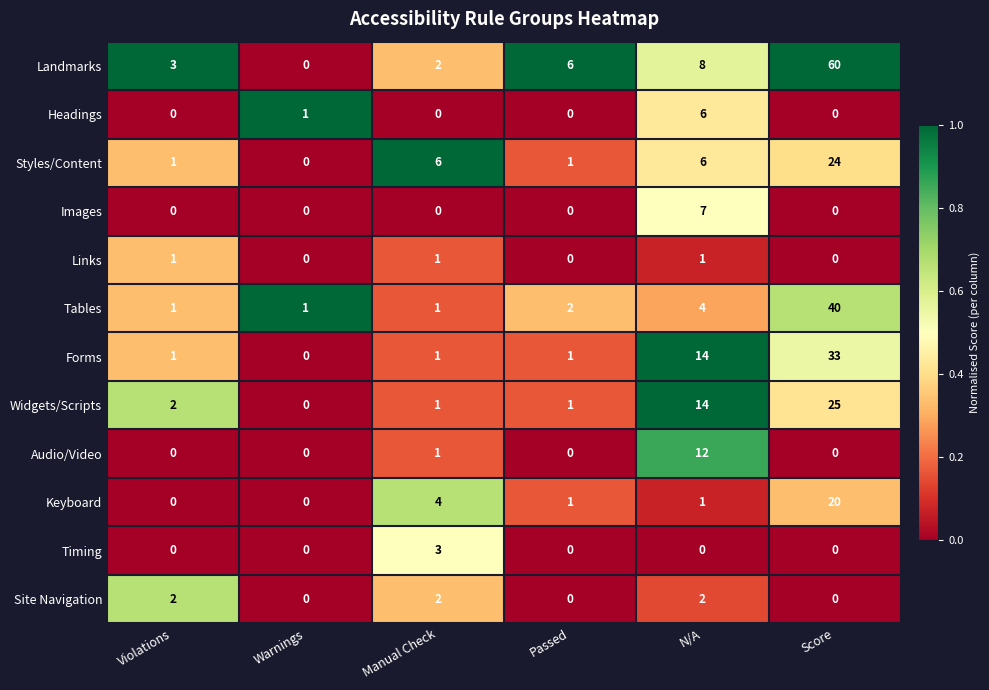

What is the total value across all series at Passed?

12